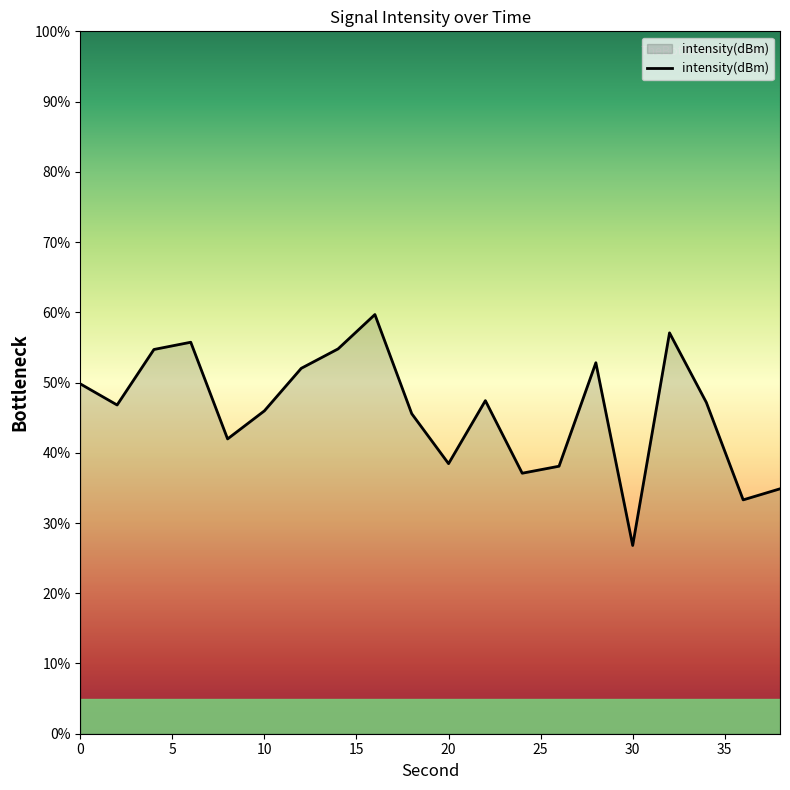

What is the difference between the maximum and minimum values?

32.9